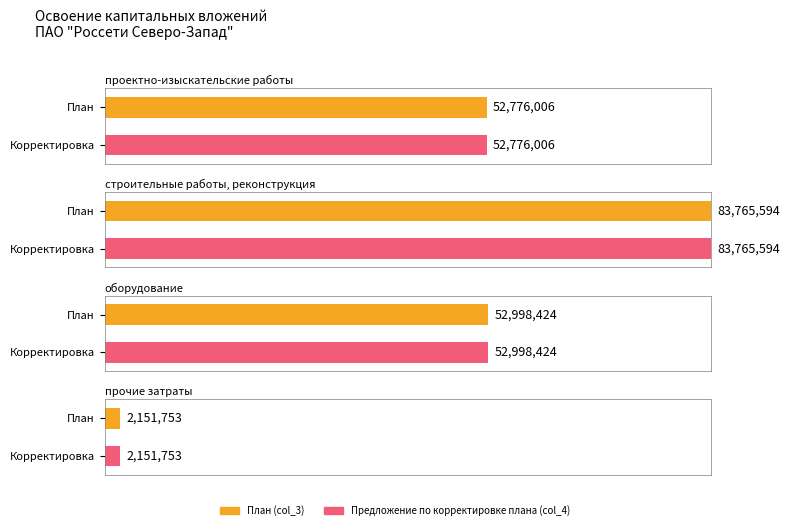

Rank the series by their maximum value, from highest to lowest.

строительные работы, оборудование, проектно-изыскательские работы, прочие затраты